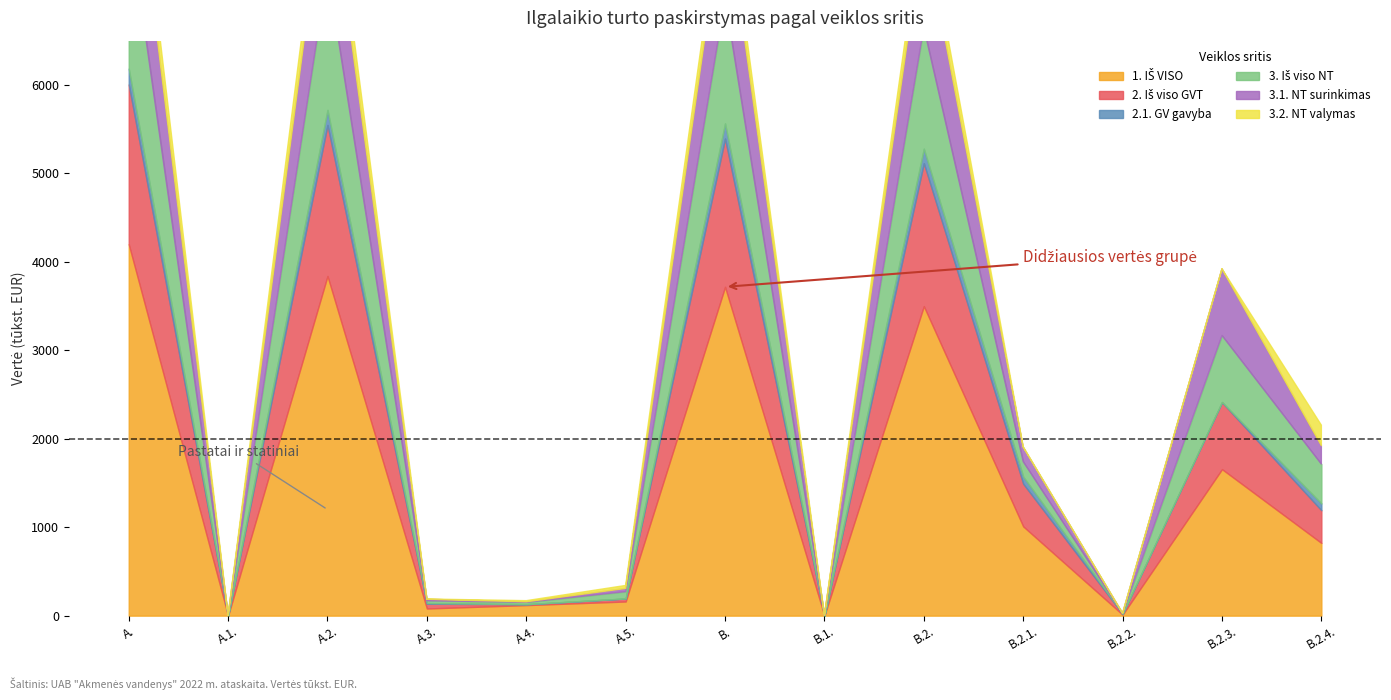

Reading left to right, transcribe all the data shown in this chart.

1. IŠ VISO: A.=4199.9	A.1.=0.0	A.2.=3840.0	A.3.=80.7	A.4.=119.2	A.5.=160.0	B.=3717.1	B.1.=0.0	B.2.=3498.8	B.2.1.=1009.2	B.2.2.=11.6	B.2.3.=1656.1	B.2.4.=821.9
2. Iš viso GVT: A.=1805.2	A.1.=0.0	A.2.=1707.5	A.3.=54.5	A.4.=10.0	A.5.=33.3	B.=1676.4	B.1.=0.0	B.2.=1616.4	B.2.1.=481.9	B.2.2.=8.0	B.2.3.=756.9	B.2.4.=369.7
2.1. GV gavyba: A.=179.3	A.1.=0.0	A.2.=170.2	A.3.=7.6	A.4.=0.4	A.5.=1.2	B.=171.3	B.1.=0.0	B.2.=163.8	B.2.1.=80.9	B.2.2.=3.4	B.2.3.=2.6	B.2.4.=77.0
3. Iš viso NT: A.=1698.4	A.1.=0.0	A.2.=1573.4	A.3.=25.9	A.4.=21.5	A.5.=77.5	B.=1407.8	B.1.=0.0	B.2.=1370.0	B.2.1.=169.3	B.2.2.=3.1	B.2.3.=752.3	B.2.4.=445.2
3.1. NT surinkimas: A.=1270.7	A.1.=0.0	A.2.=1212.8	A.3.=16.5	A.4.=5.7	A.5.=35.7	B.=1141.1	B.1.=0.0	B.2.=1123.0	B.2.1.=162.5	B.2.2.=0.0	B.2.3.=752.3	B.2.4.=208.2
3.2. NT valymas: A.=378.3	A.1.=0.0	A.2.=329.0	A.3.=3.0	A.4.=12.6	A.5.=33.7	B.=250.5	B.1.=0.0	B.2.=239.2	B.2.1.=6.5	B.2.2.=0.9	B.2.3.=0.0	B.2.4.=231.7